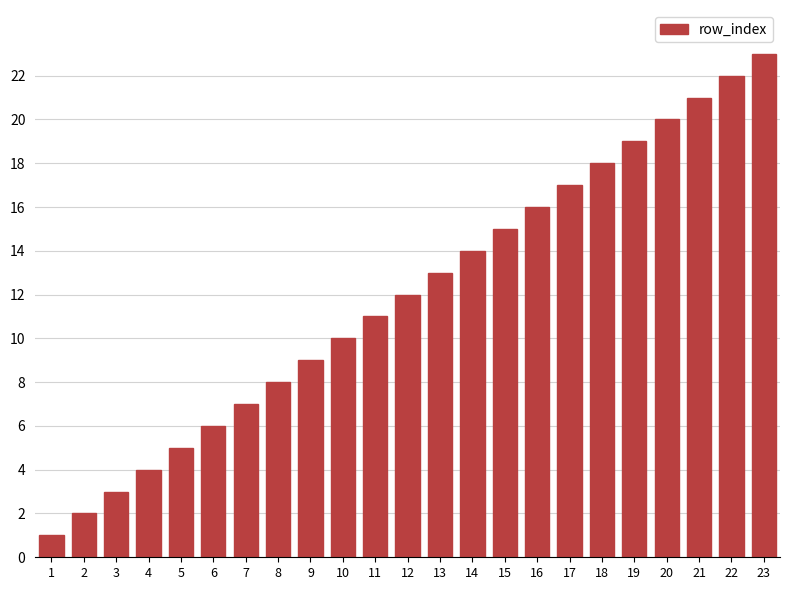

What is the average value?

12